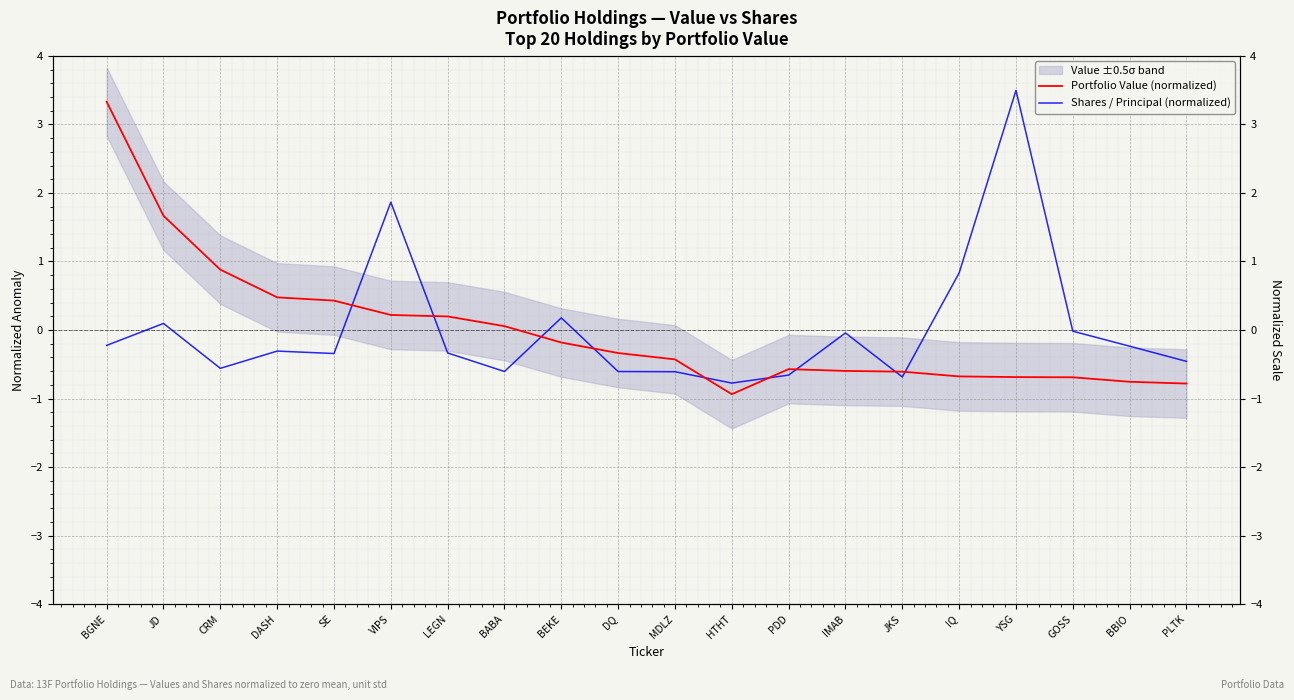

Which series ends up on top after the final intersection of Portfolio Value (normalized) and Shares / Principal (normalized)?

Shares / Principal (normalized)